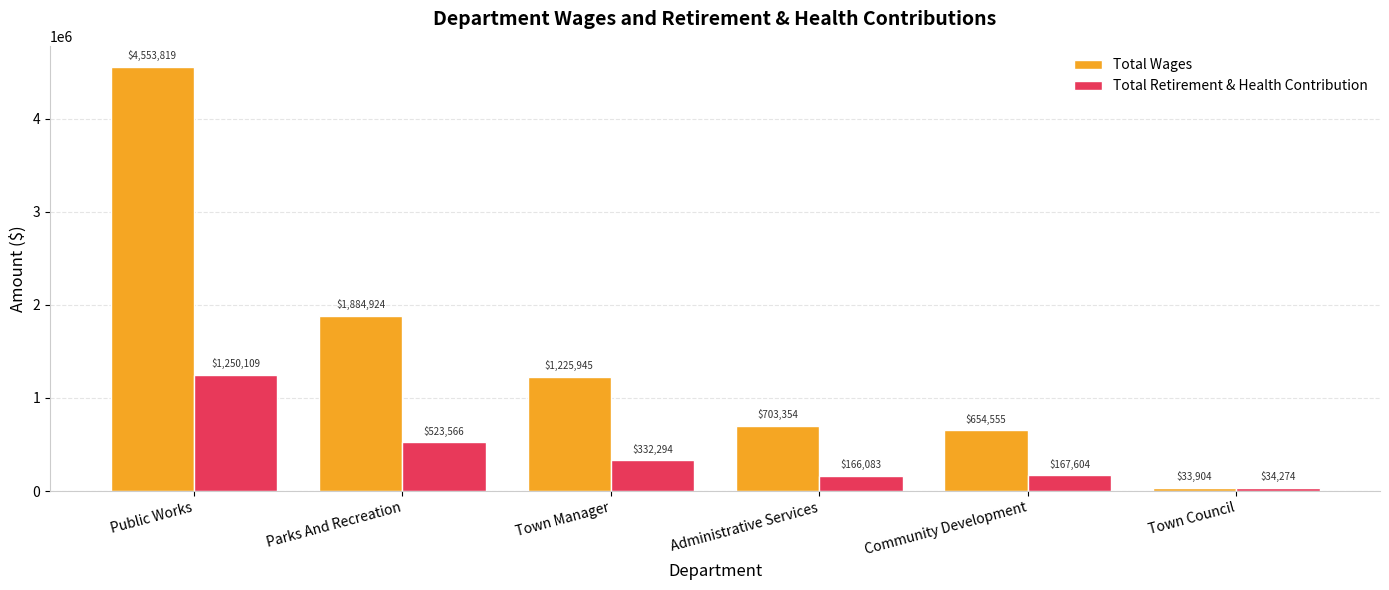

Which category has the lowest value across all series?

Town Council